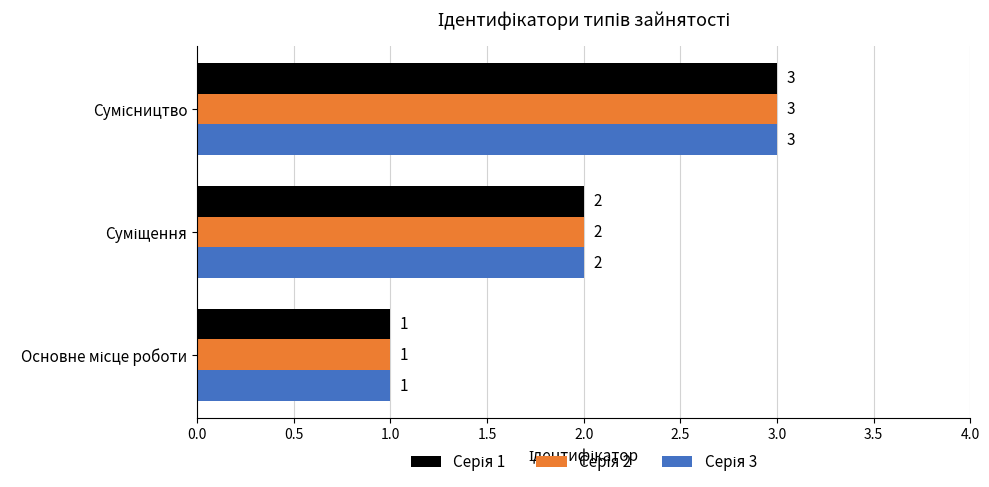

How many series are shown in this chart?

3